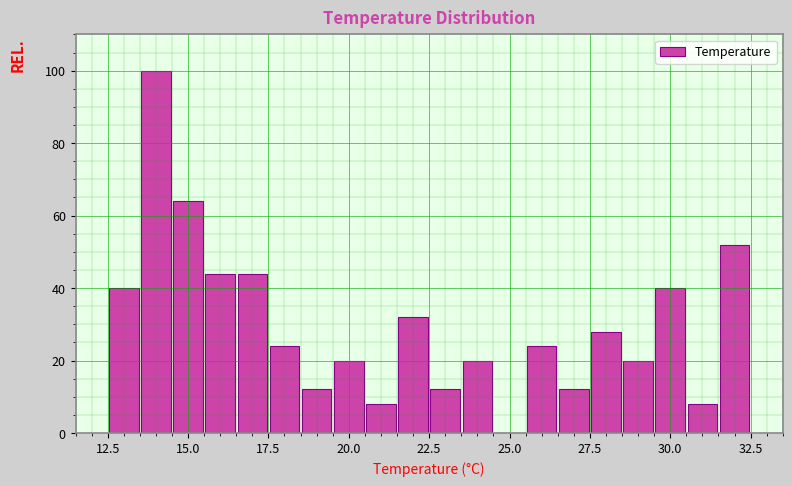

Read against the x-axis, roughly where is the centre of the tallest bar?

14.0